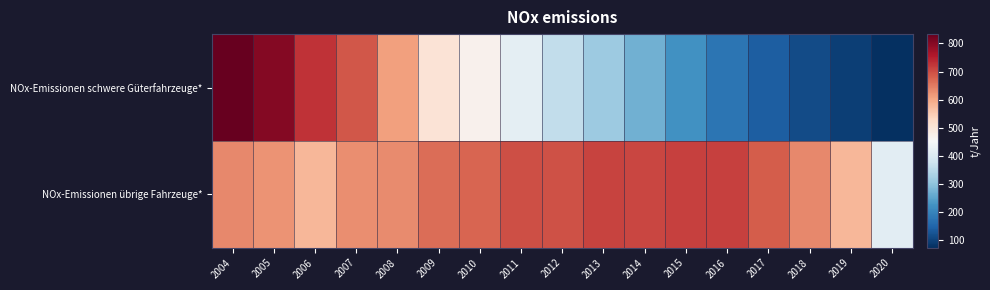

Which series has the largest total across all categories?

NOx-Emissionen übrige Fahrzeuge*